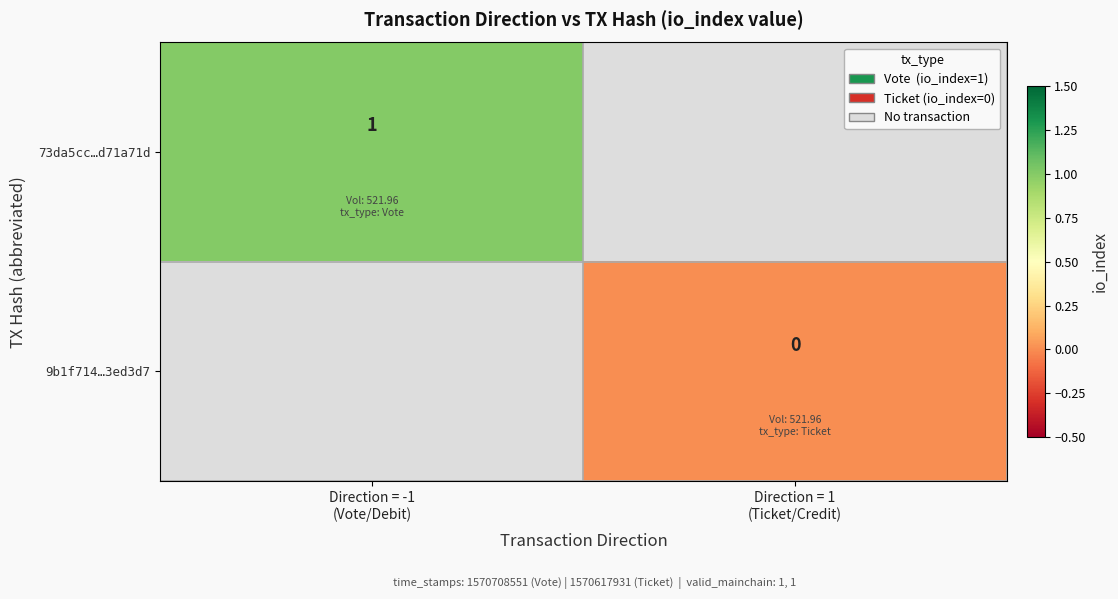

List the series in order of their peak value, highest first.

73da5cc…d71a71d, 9b1f714…3ed3d7